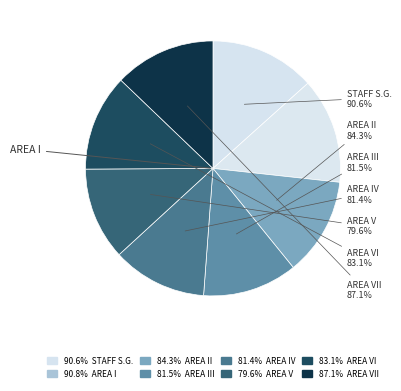

Which category has the smallest portion of the pie?

AREA V